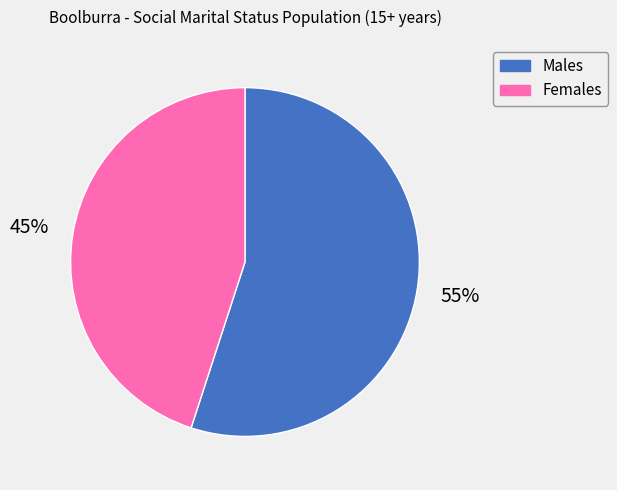

What is the smallest slice in the pie chart?

Females